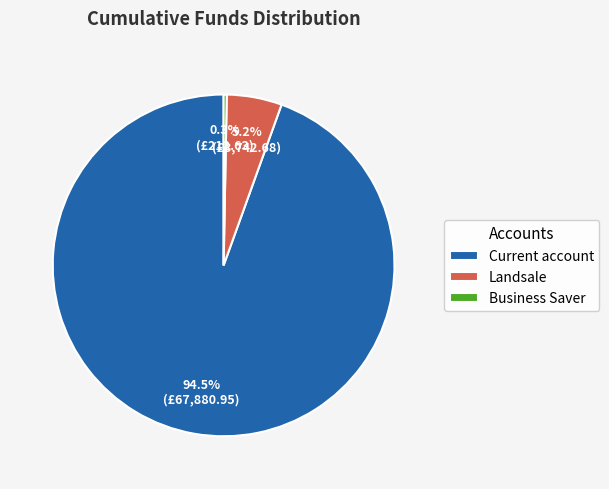

The Current account slice represents 80% of the pie. True or false?

False